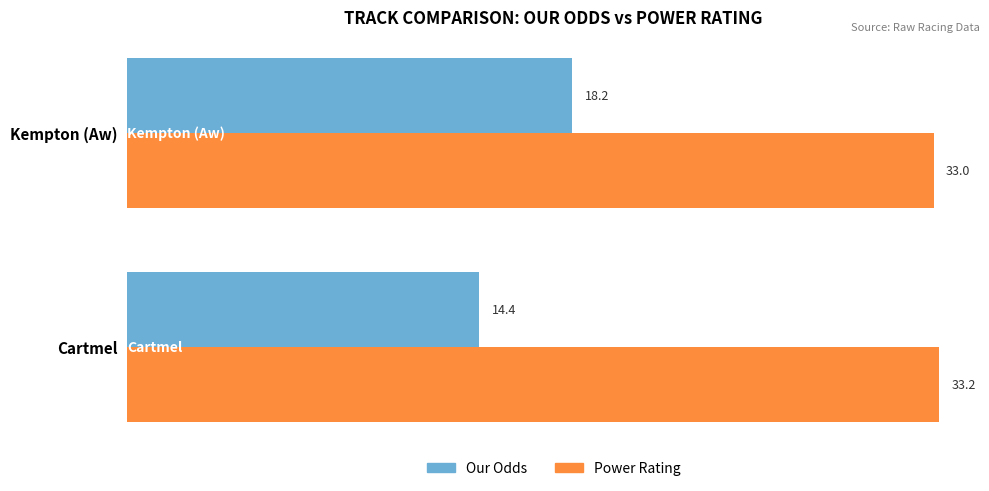

Is the value of Power Rating at Kempton (Aw) greater than the value of Our Odds at Kempton (Aw)?

Yes